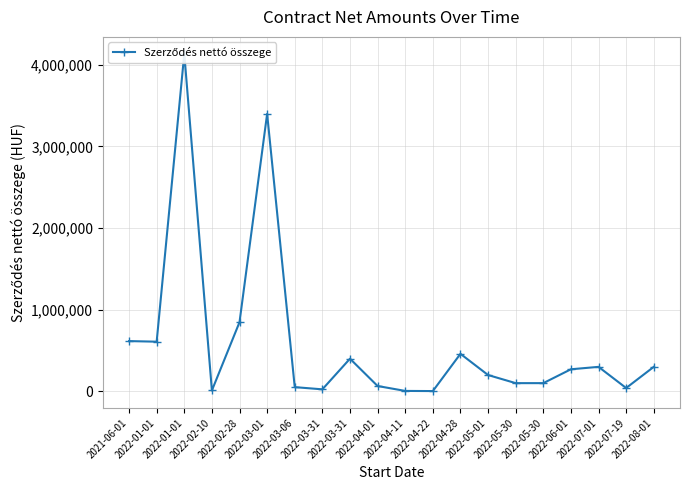

What is the label of the 9th point from the right?

2022-04-22